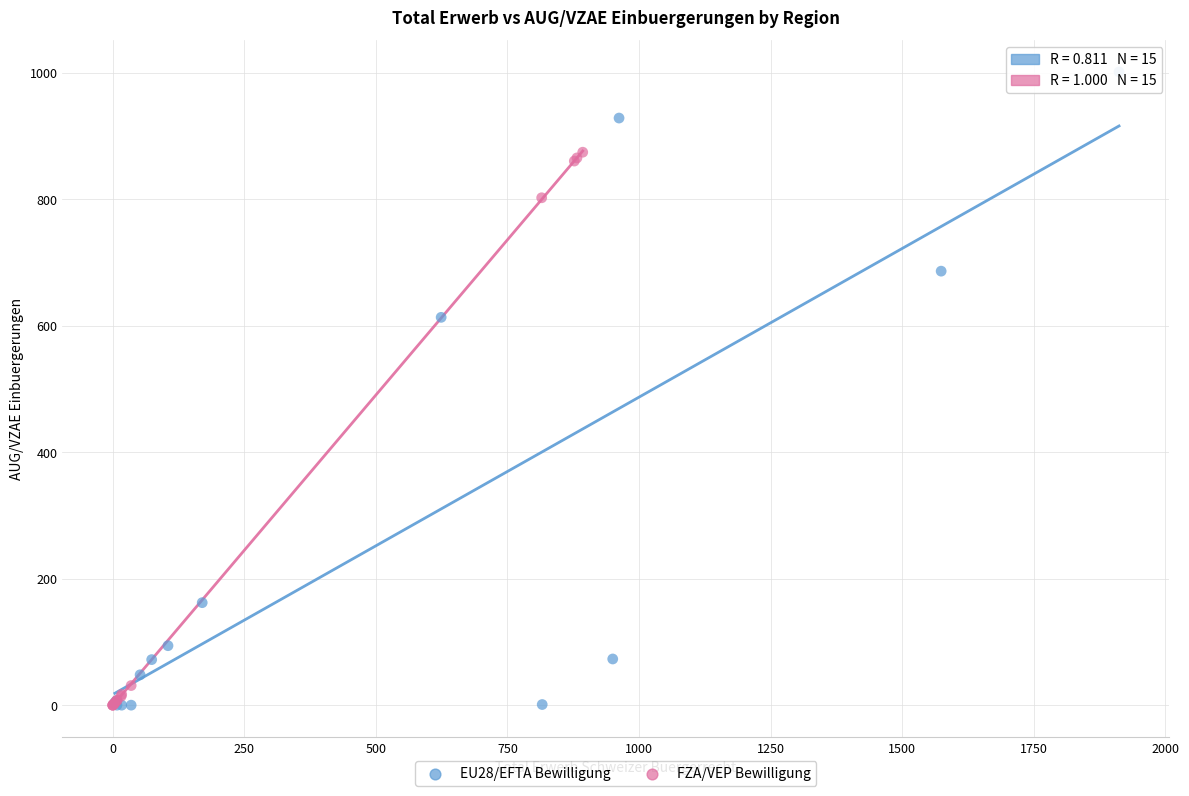

Which series has the widest spread of Y values?

EU28/EFTA Bewilligung